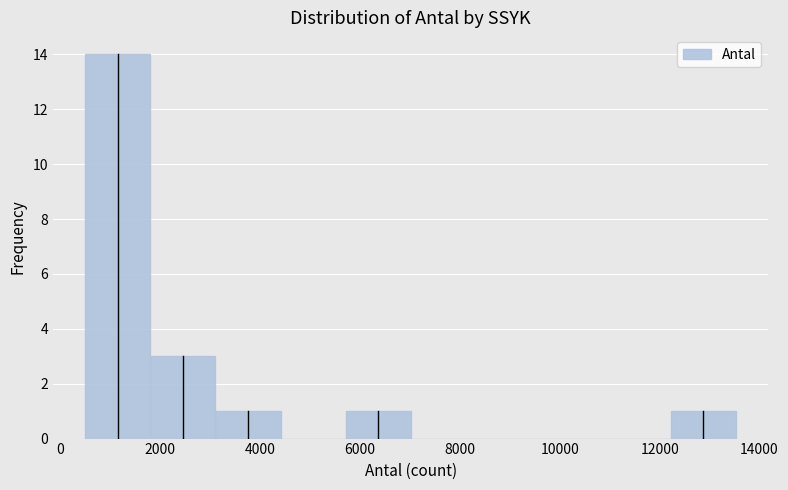

Reading left to right, list every bar in this chart as the range it spans on the x-axis followed by its height. Neither the bar edges nor the heights are printed on the chart, so give them approximately, as read against the axes.

600 to 1800: 14
1800 to 3200: 3
3200 to 4400: 1
4400 to 5800: 0
5800 to 7000: 1
7000 to 8400: 0
8400 to 9600: 0
9600 to 11000: 0
11000 to 12200: 0
12200 to 13600: 1